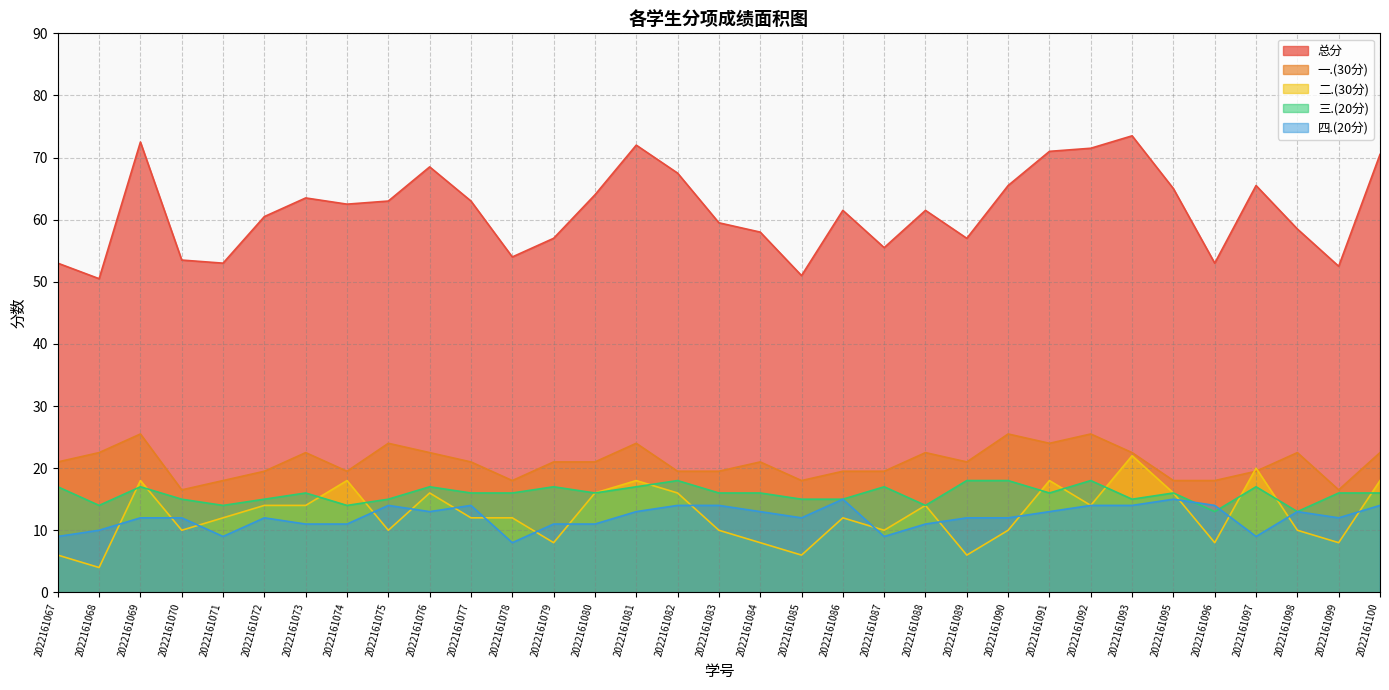

What is the difference between the second highest and second lowest values in the 四.(20分) series?

6.0